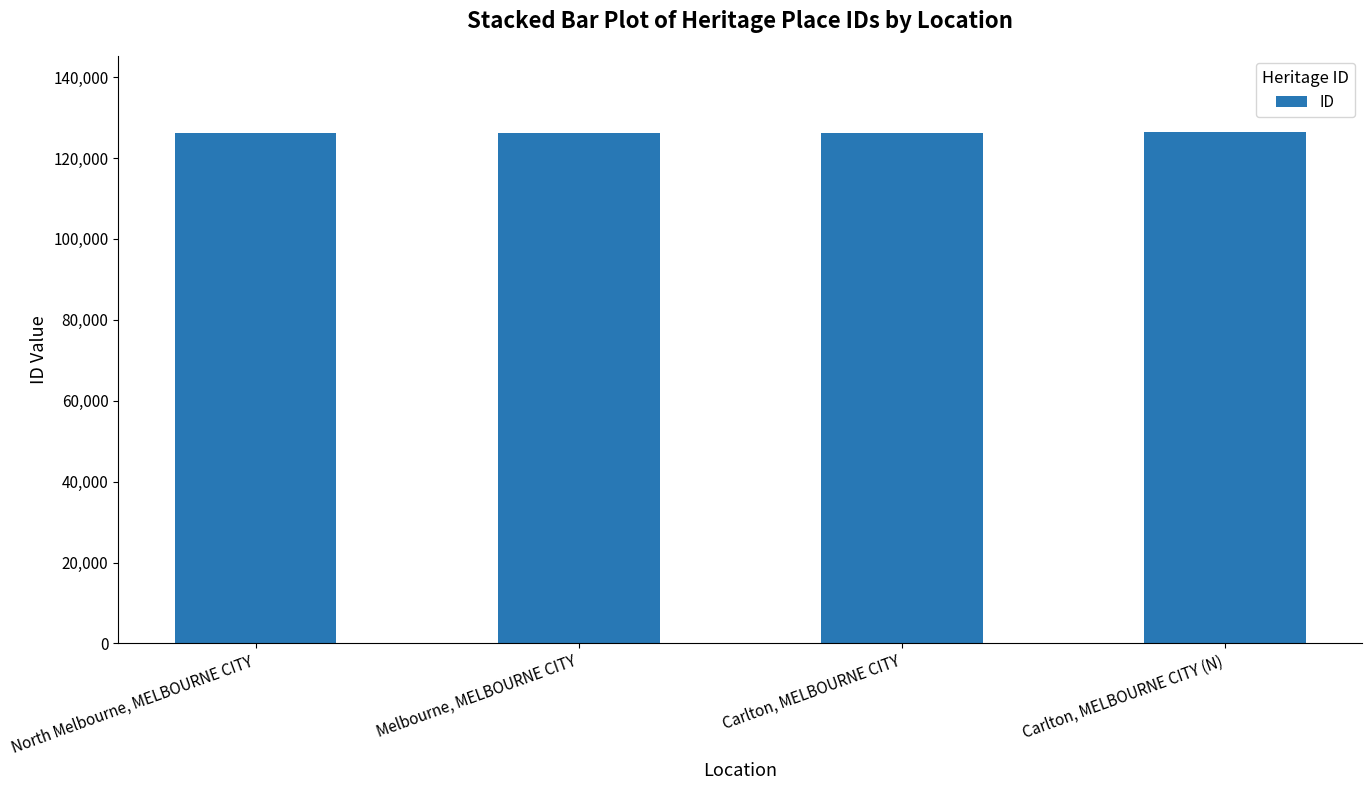

Are the bars grouped side by side (vs. stacked)?

No